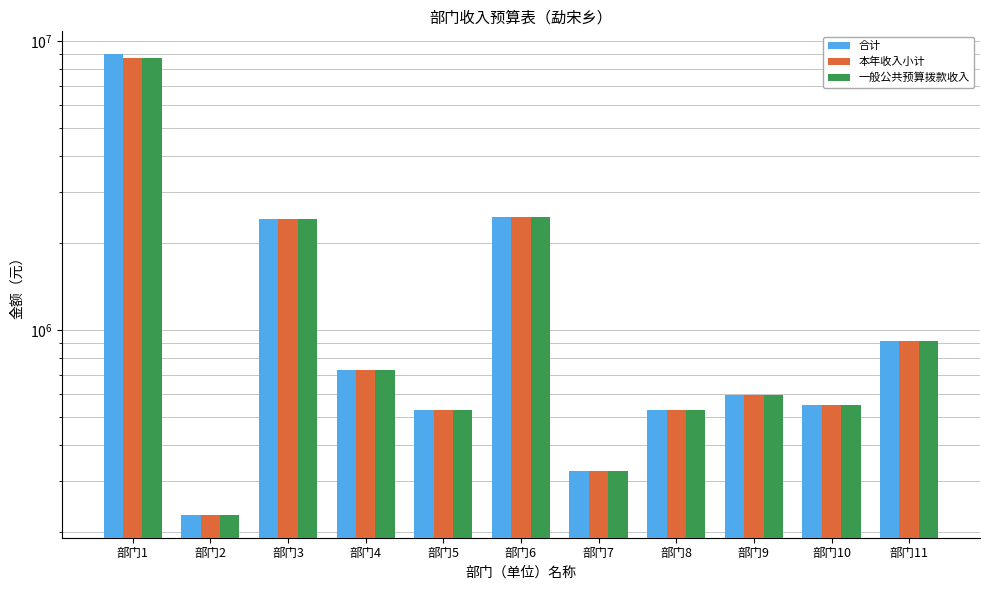

What is the value of the 合计 bar at the 5th from the left?

528644.1